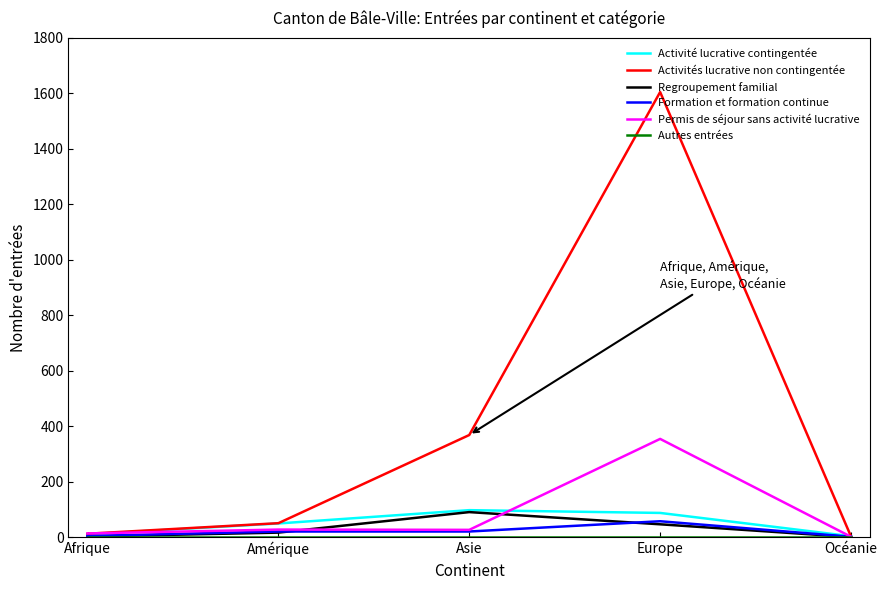

What position from the right is Asie?

3